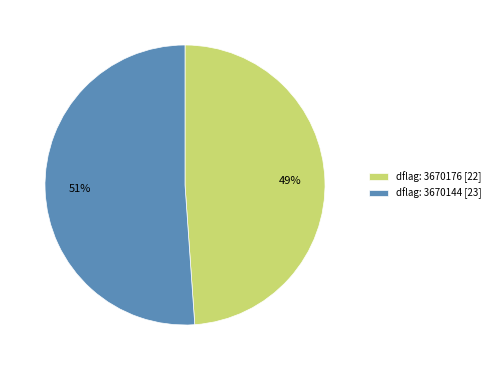

Does dflag: 3670176 [22] represent more than half of the total?

No